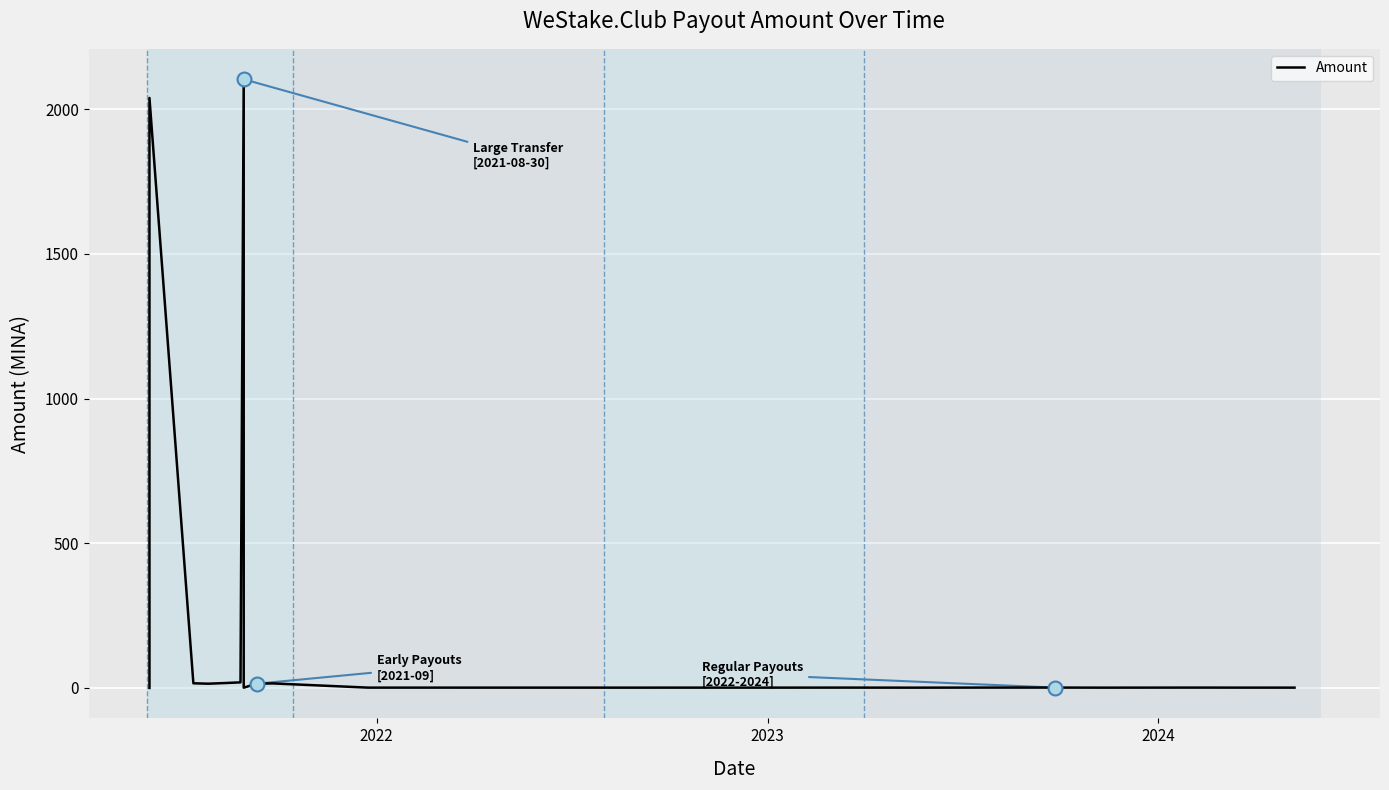

Does the chart display data point markers on the line(s)?

No